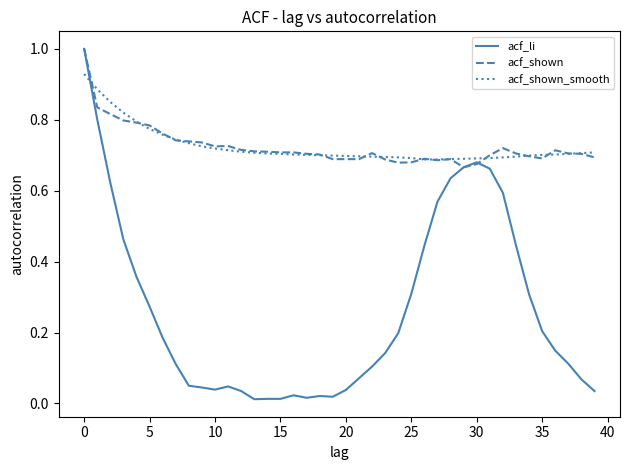

Does the chart have visible grid lines?

No